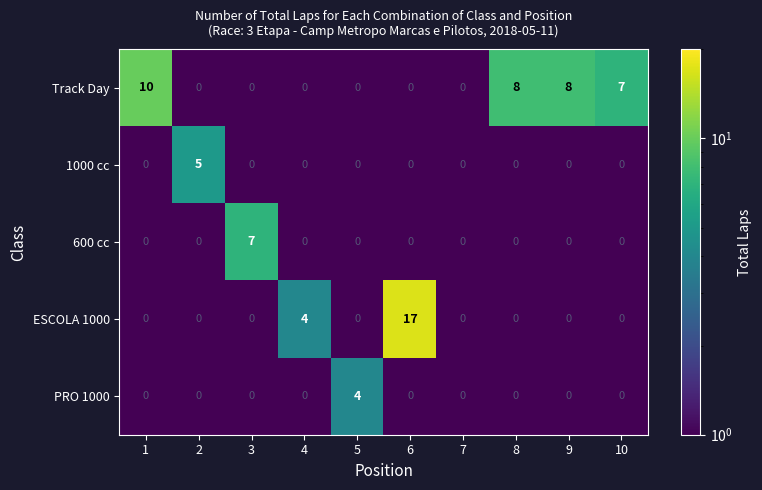

What is the sum of all ESCOLA 1000 values?

21